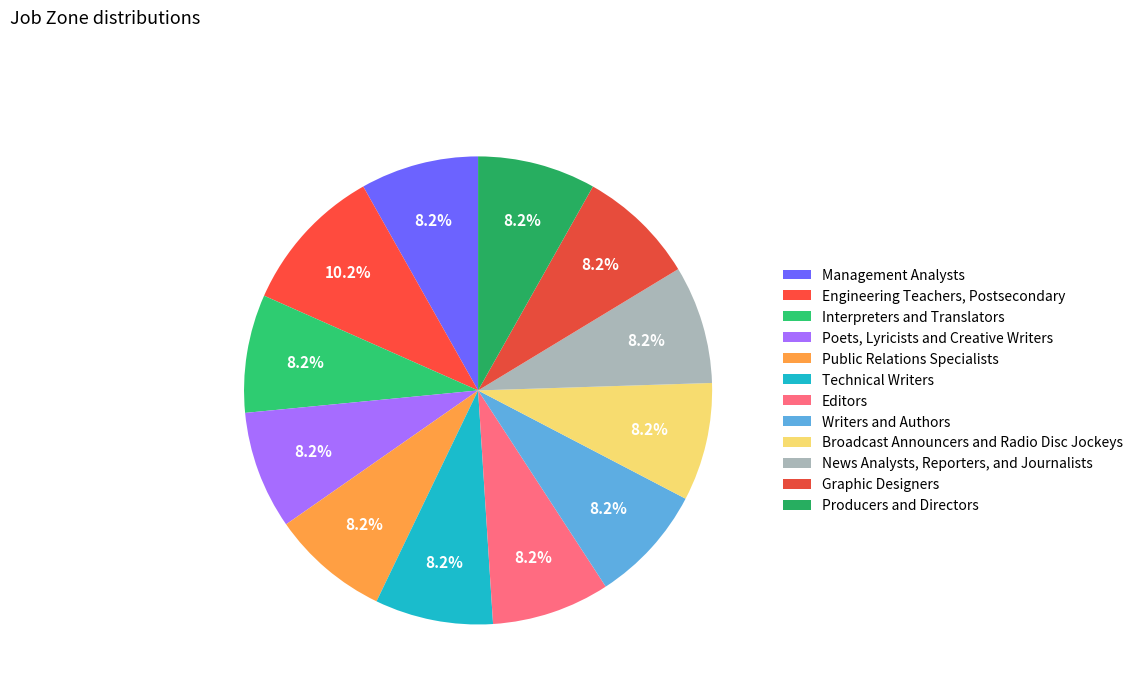

Is it true that Management Analysts is 8% of the pie?

True